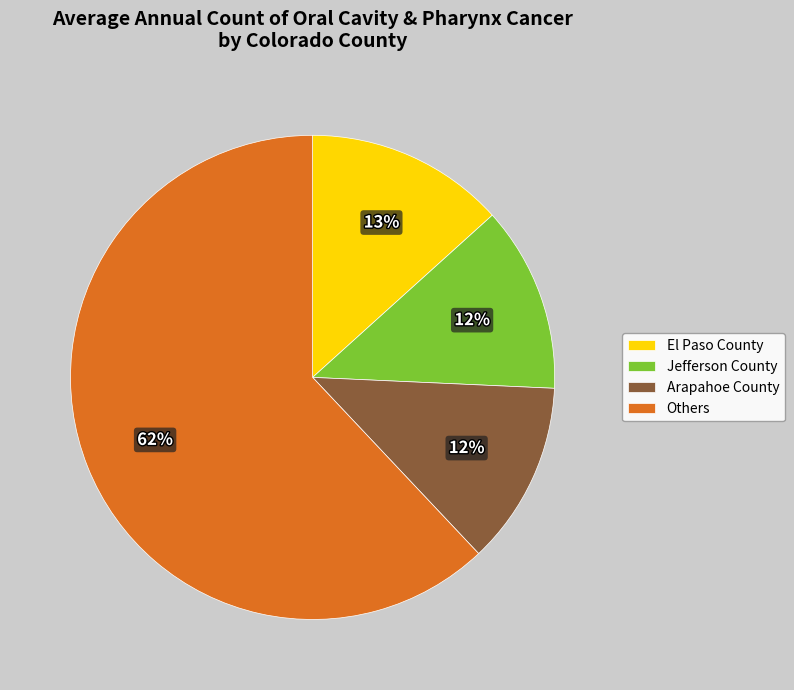

To the nearest percent, what is the average slice percentage?

25%